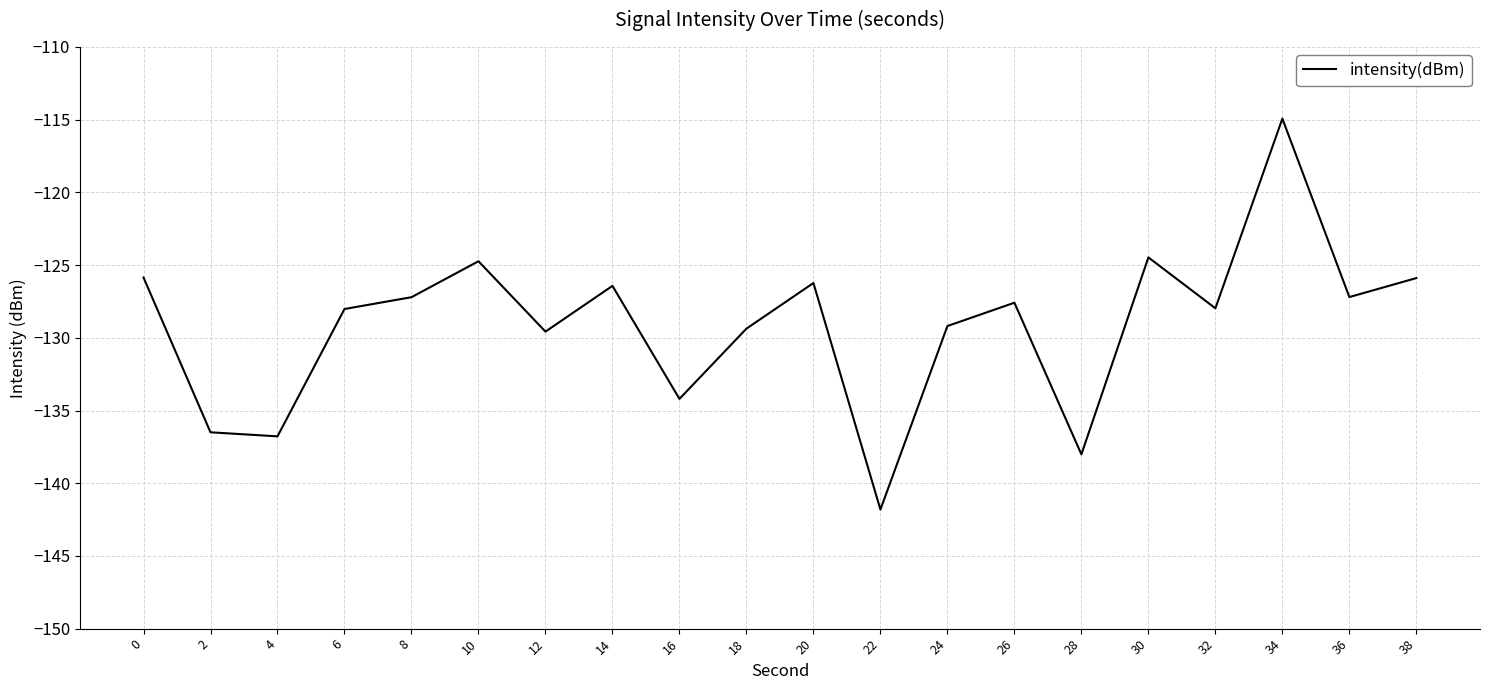

Which category has the highest value across all series?

34